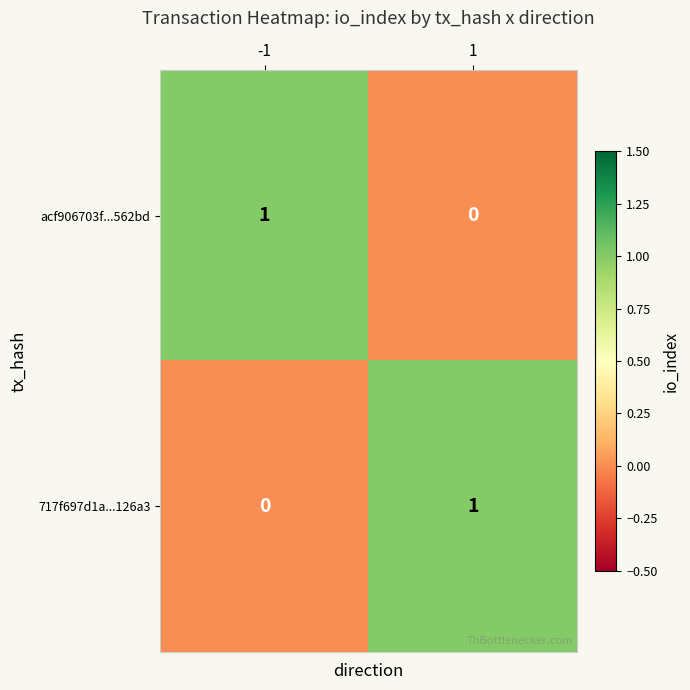

Is it true that 717f697d1a...126a3 equals 0 at -1?

True